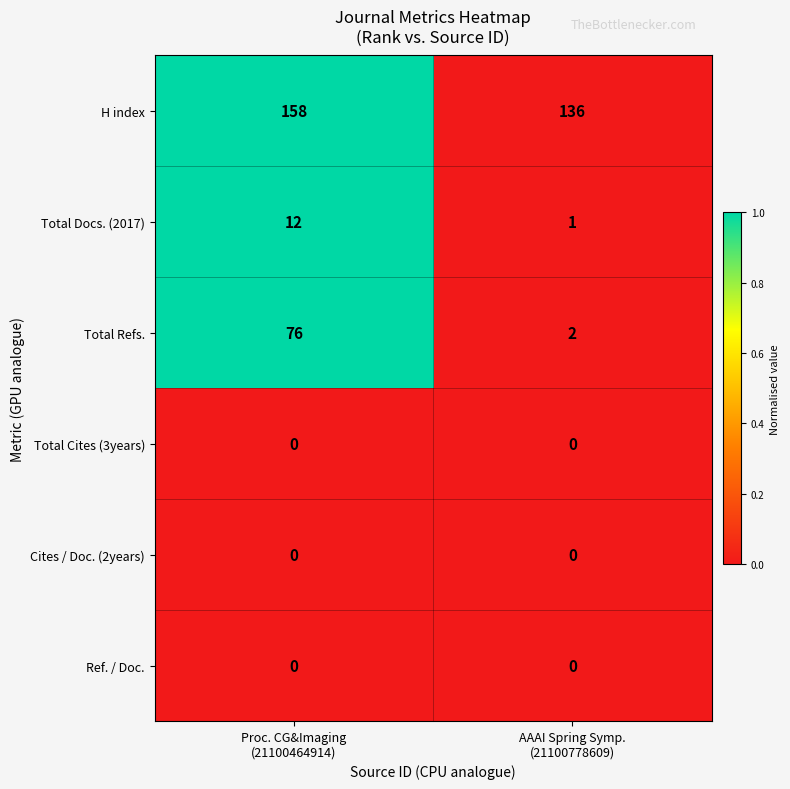

What is the highest value of the H index series?

158